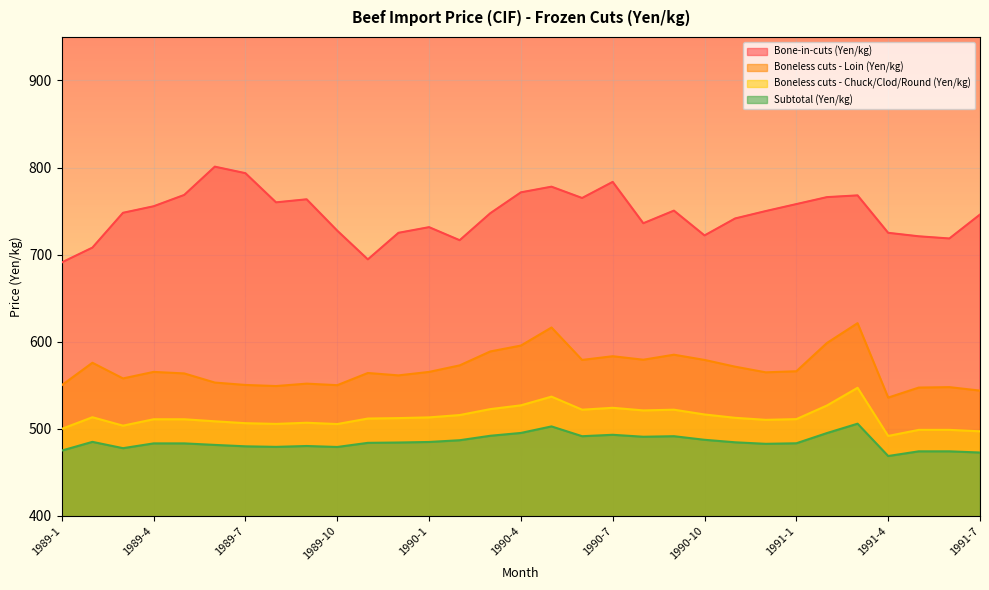

True or false: Boneless cuts - Chuck/Clod/Round (Yen/kg) has more than 1 points higher than both neighbors.

True